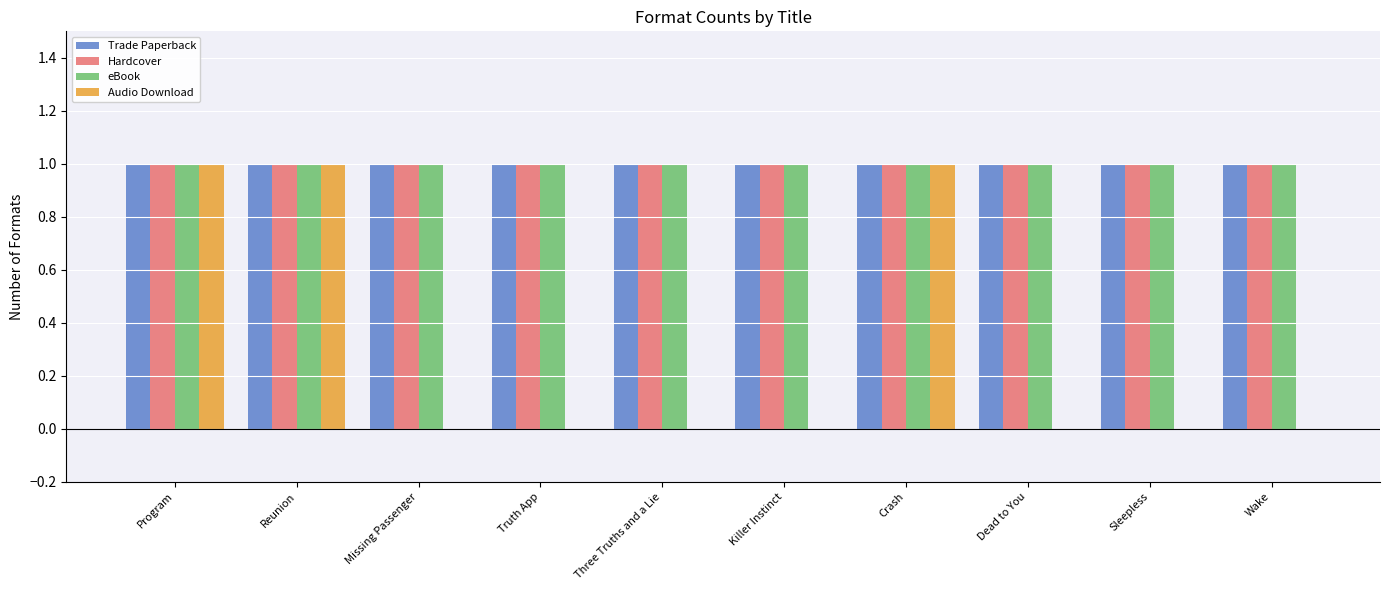

What is the highest value of the eBook series?

1